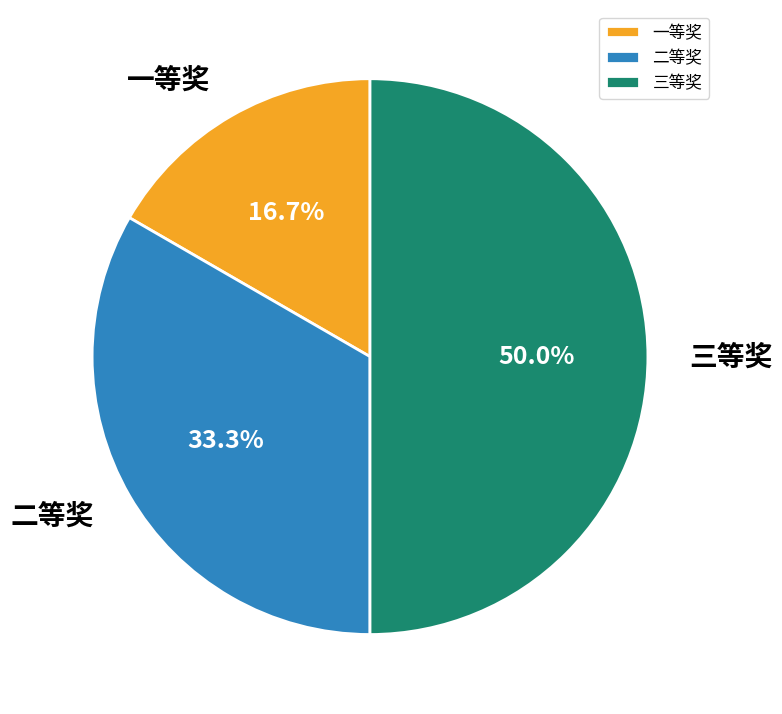

What is the total percentage of 三等奖 and 一等奖?

66.7%